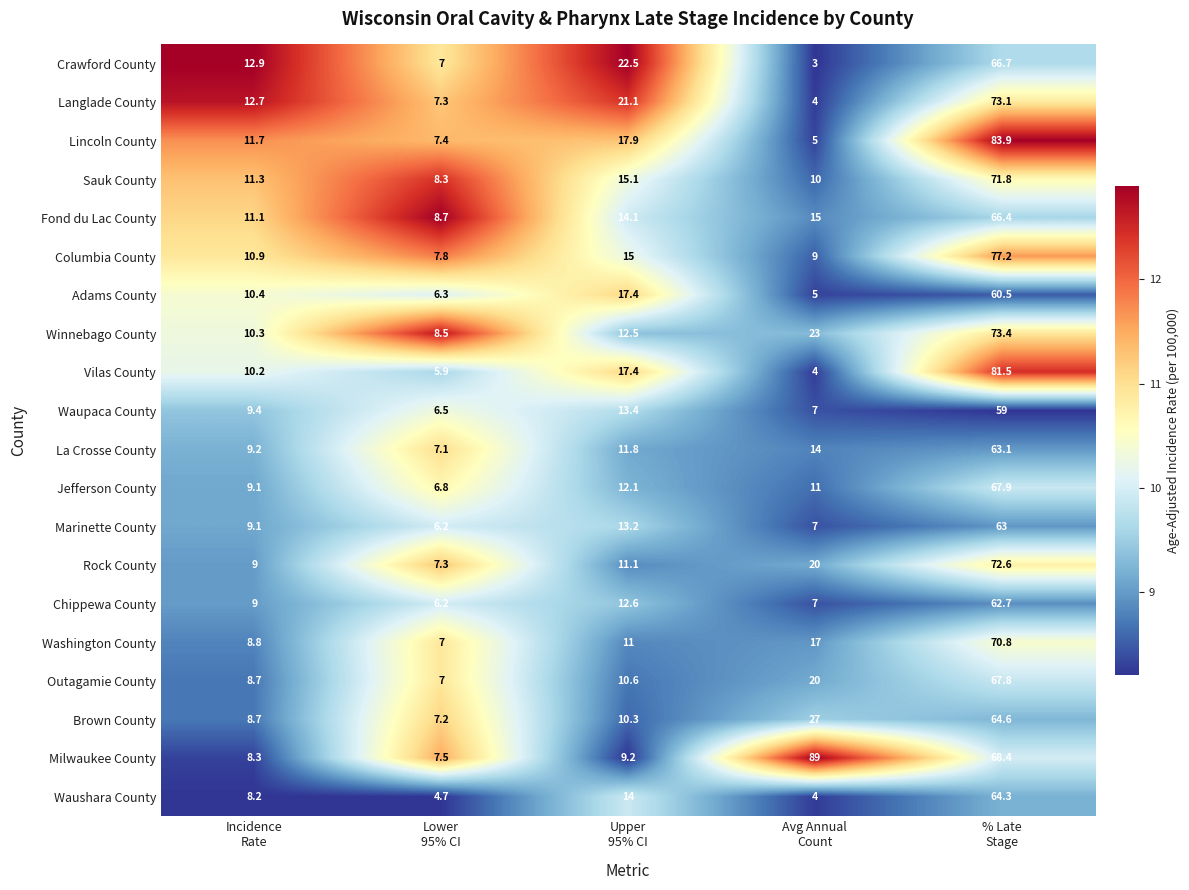

Which series has the largest total across all categories?

Milwaukee County